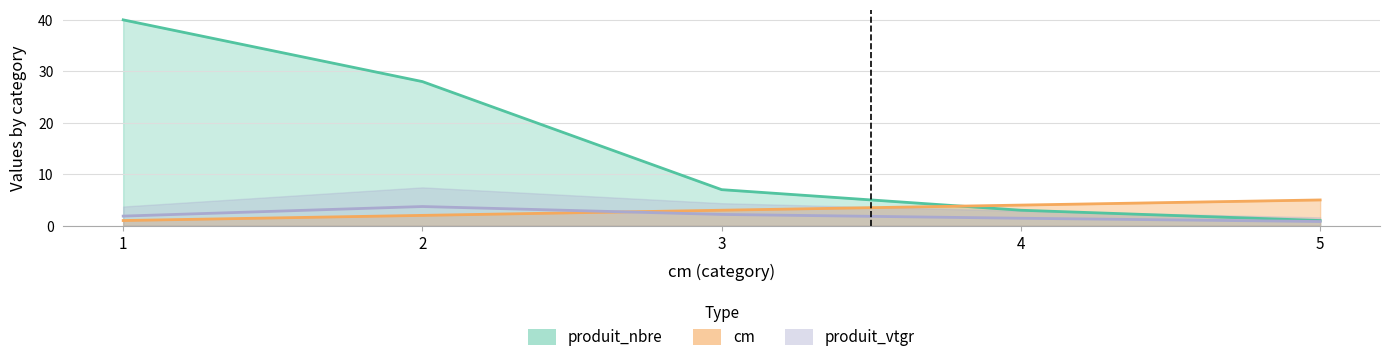

How many data points does each series have?

5